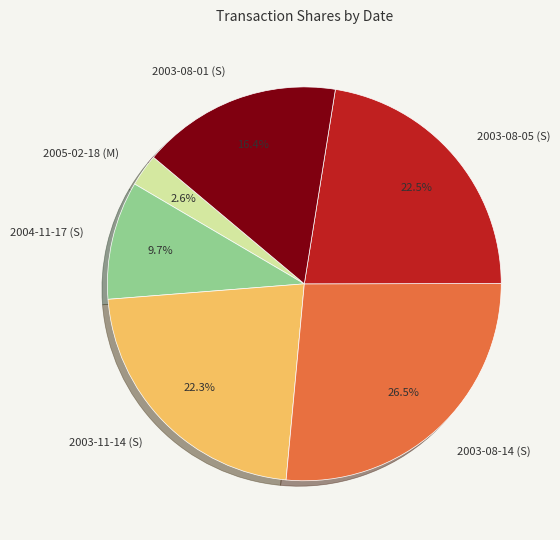

Count the number of slices in the pie.

6